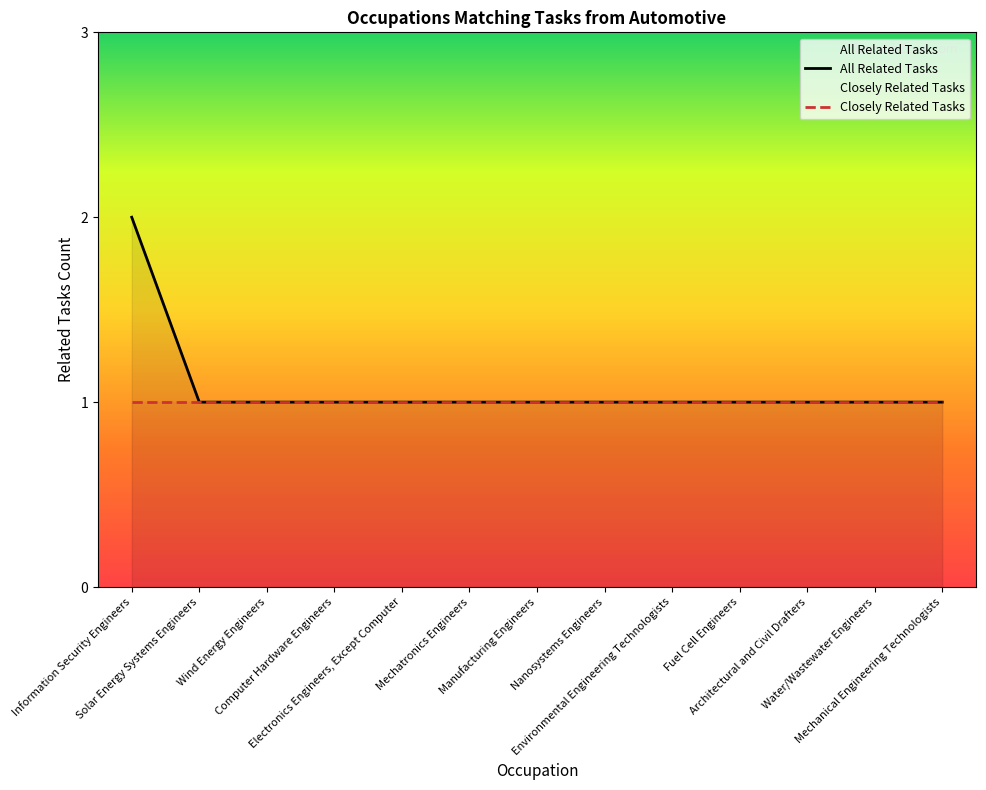

How many All Related Tasks values are between 1 and 2?

13